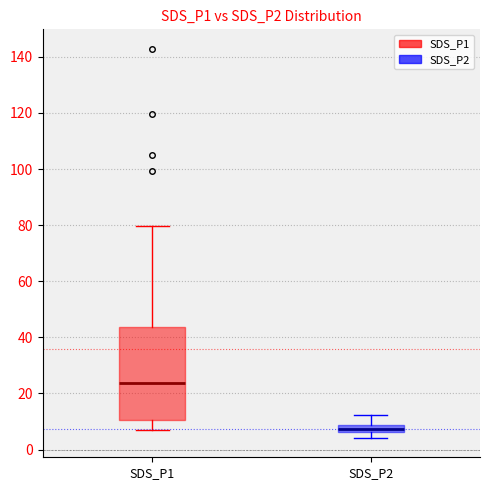

Where does the upper whisker of the box for SDS_P1 end on the y-axis? The values are not printed on the chart, so give them approximately, as read against the axis.

80